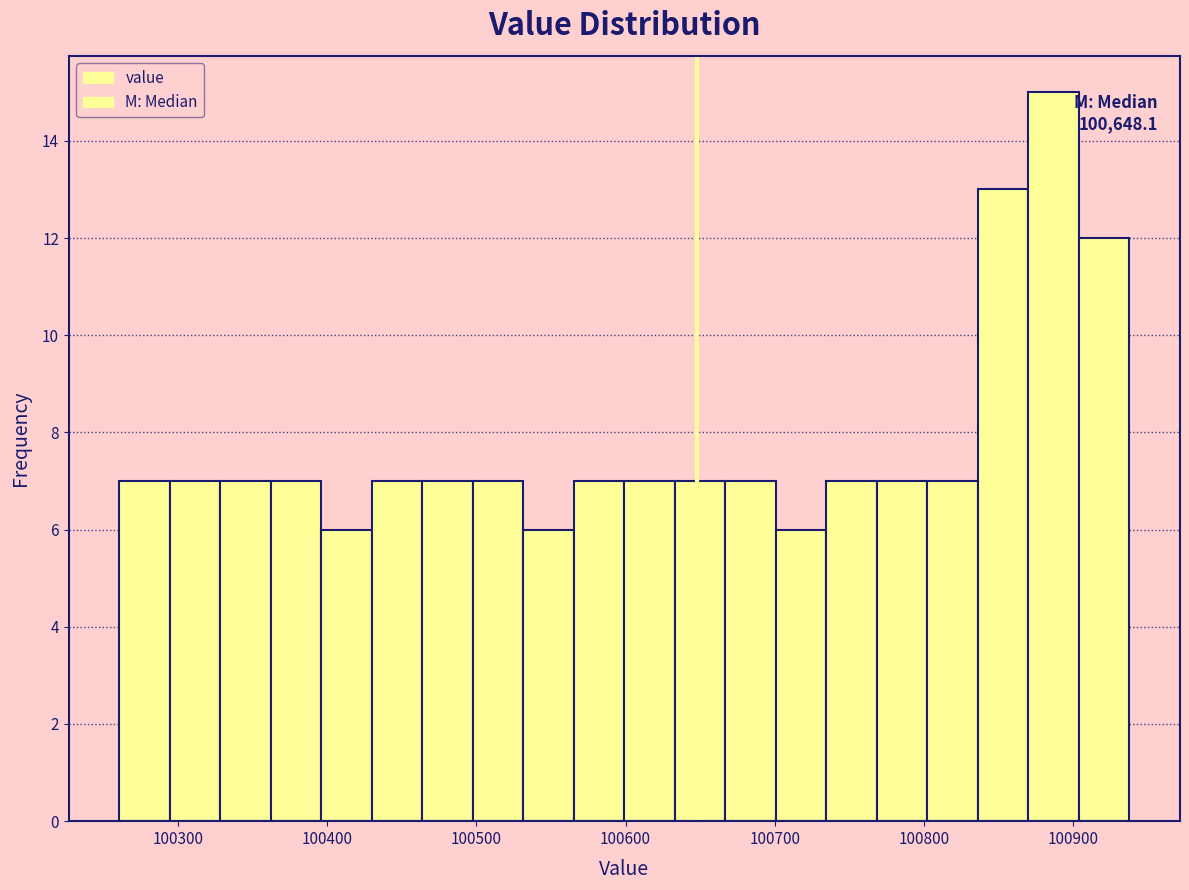

Around what value on the x-axis is the tallest bar? Give the approximate position of its centre, as read against the axis.

100890